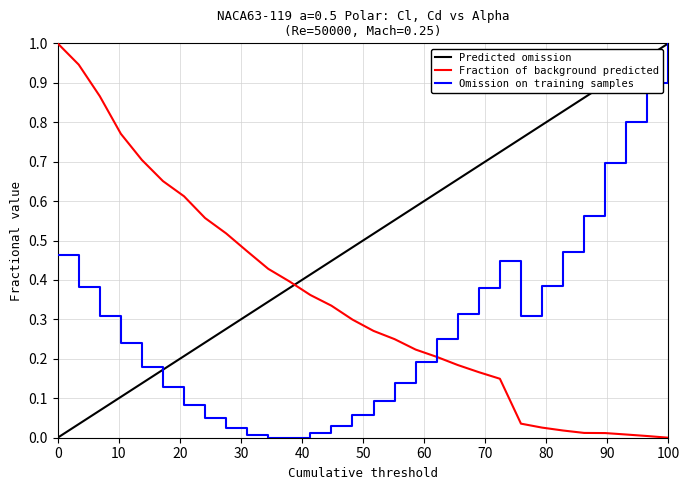

True or false: Omission on training samples and Fraction of background predicted cross at least once.

True